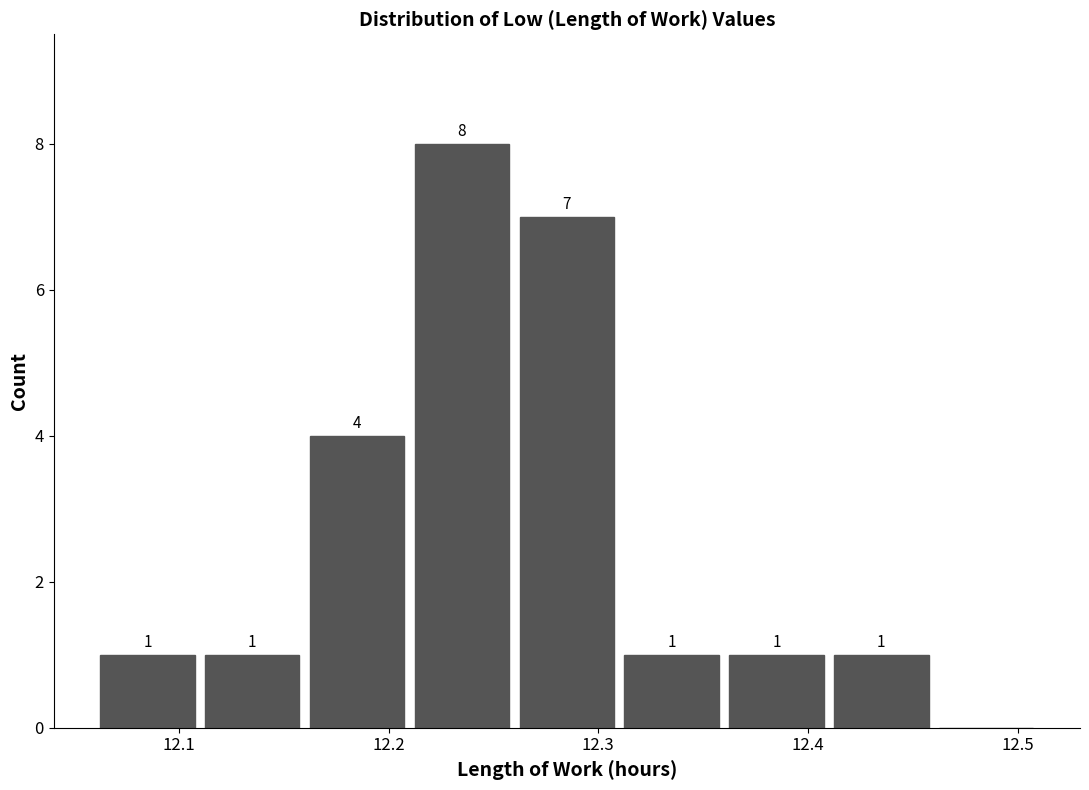

Which range on the x-axis has the tallest bar?

12.21 to 12.26